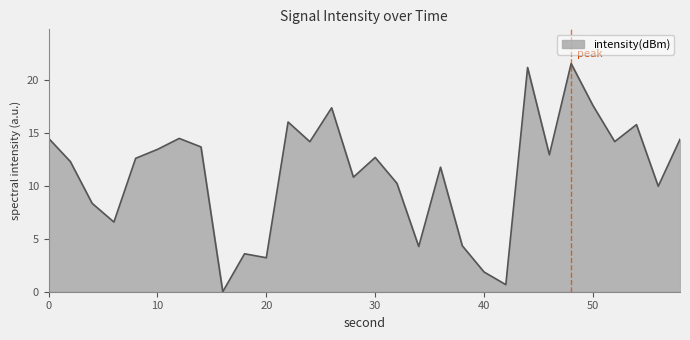

What is the maximum value shown in the chart?

21.6